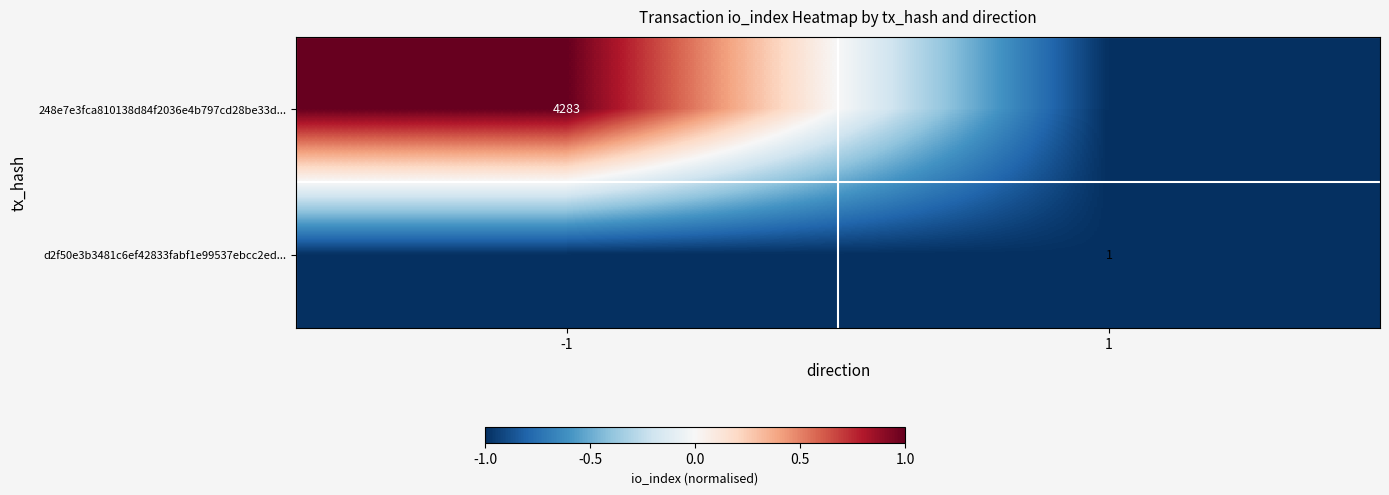

At how many categories does at least one series exceed 0?

1